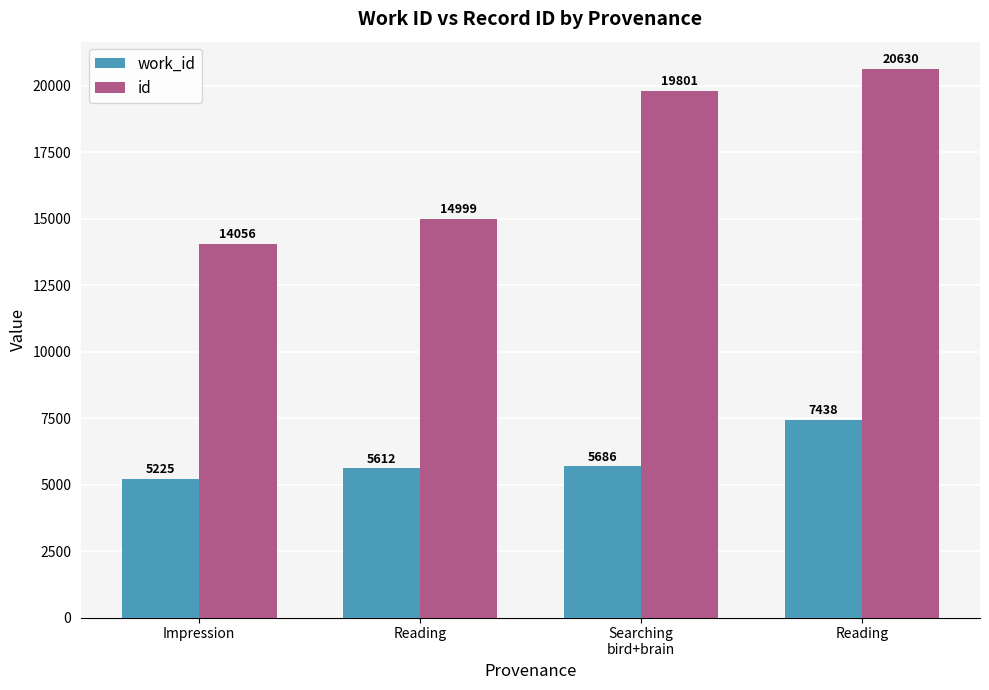

Reading left to right, transcribe all the data shown in this chart.

work_id: 5225	5612	5686	7438
id: 14056	14999	19801	20630